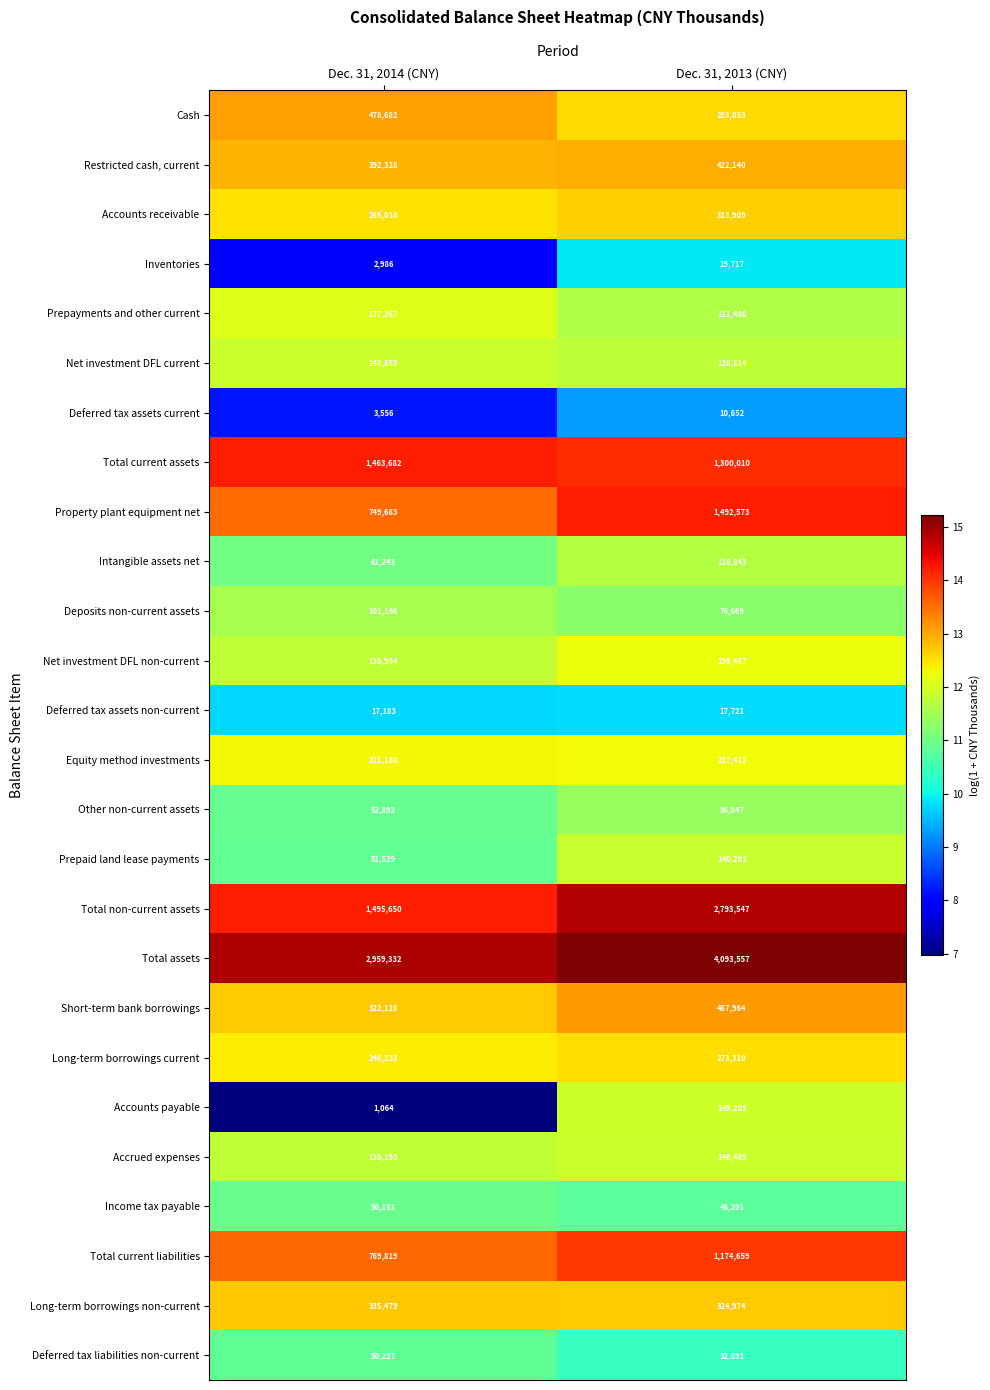

What value does the Prepaid land lease payments series have at Dec. 31, 2014 (CNY), to the nearest 50?

51550